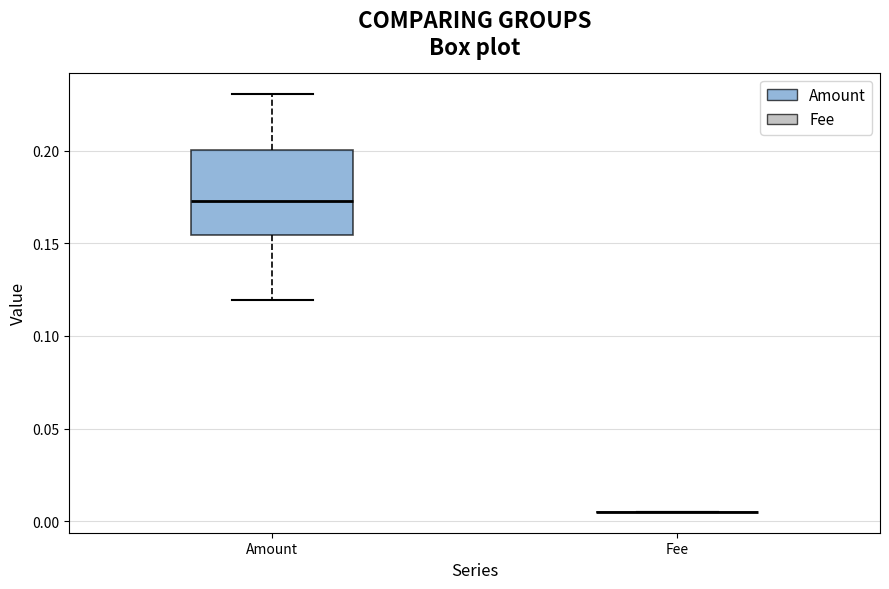

Reading left to right, read every box against the y-axis: the position of its median line, the range the box covers, and the ends of its whiskers. The values are not printed on the chart, so give them approximately, as read against the axis.

Amount: median 0.175, box 0.155 to 0.200, whiskers 0.120 to 0.230
Fee: box collapsed to a line at 0.005, whiskers 0.005 to 0.005